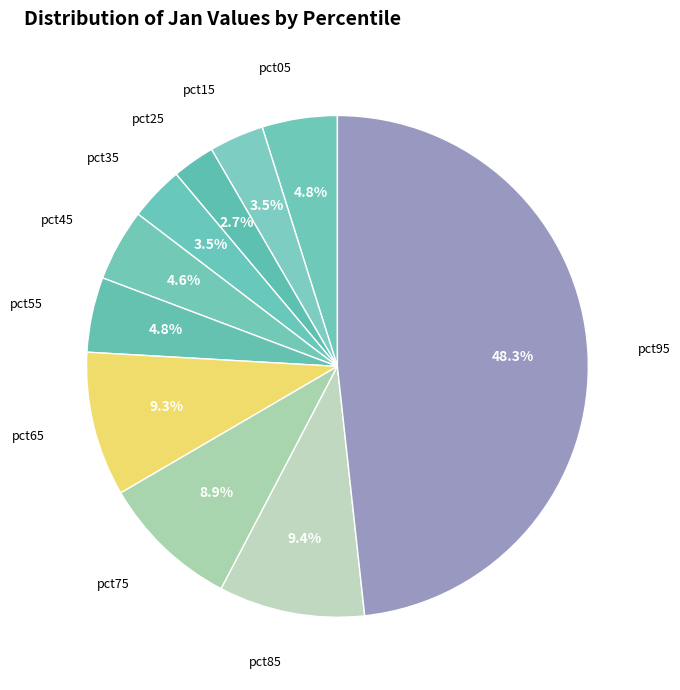

Count the number of slices in the pie.

10